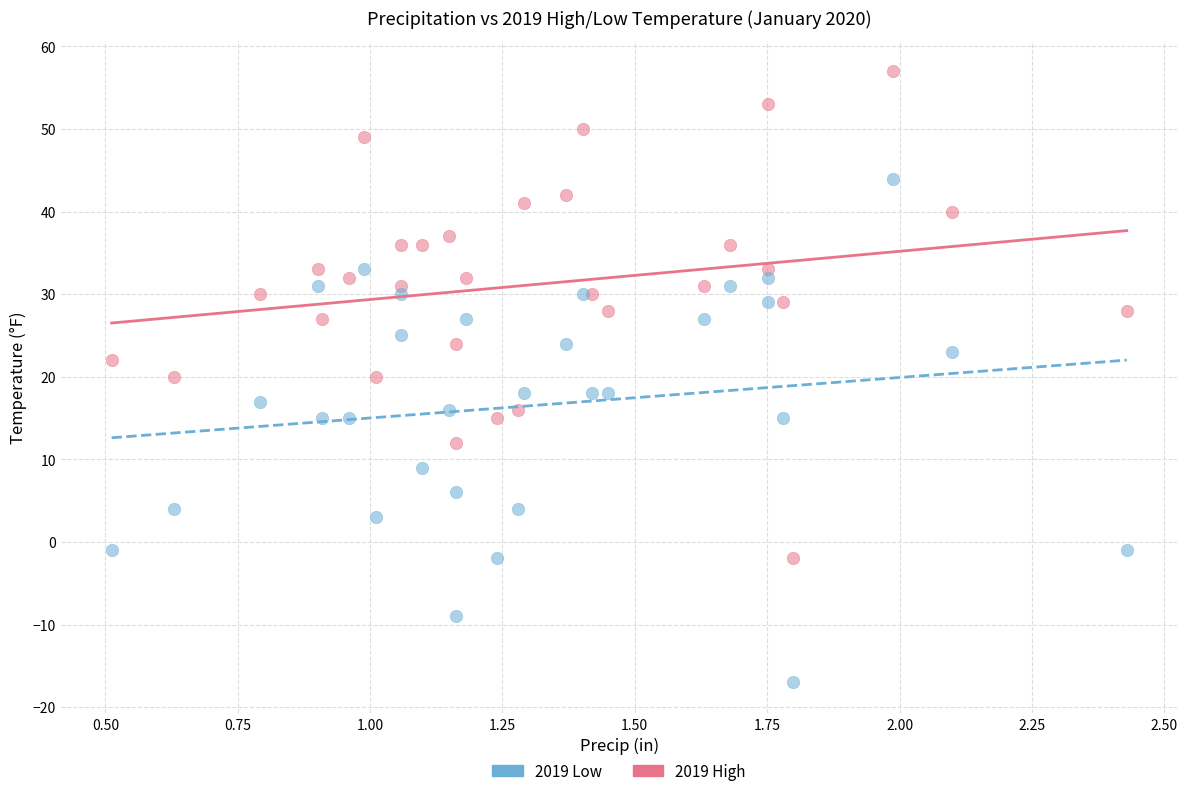

In the 2019 Low series, what Y value is closest to 13?

15